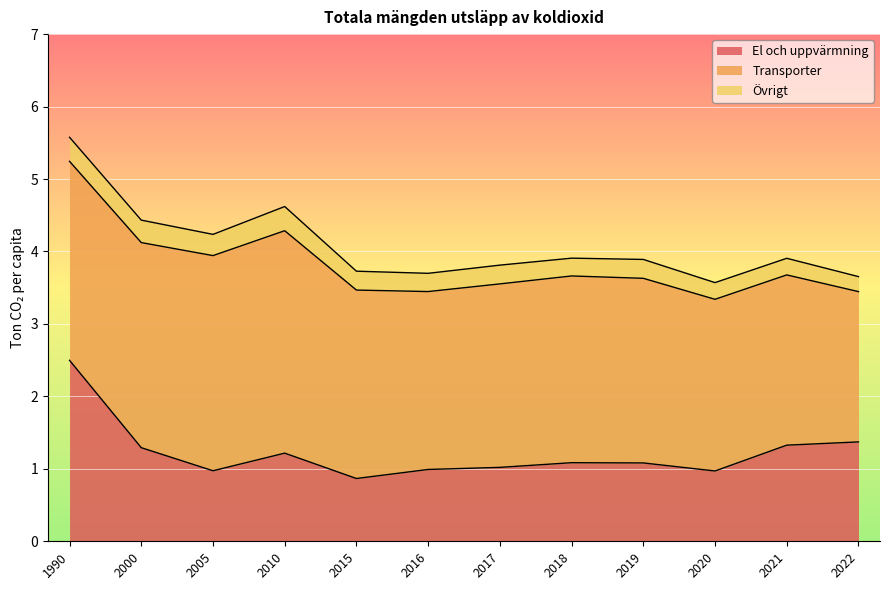

Where is Transporter nearest to the value 2?

2022